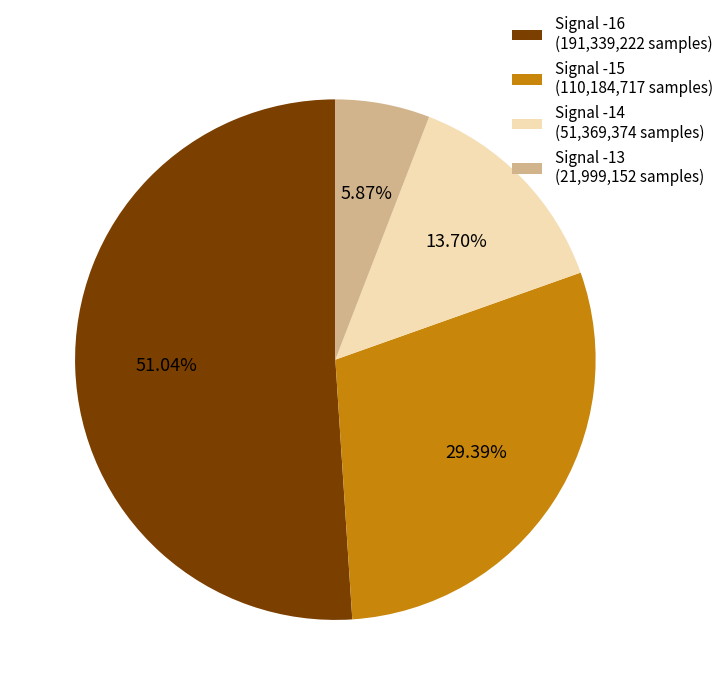

Between Signal -13 and Signal -14, which is larger?

Signal -14